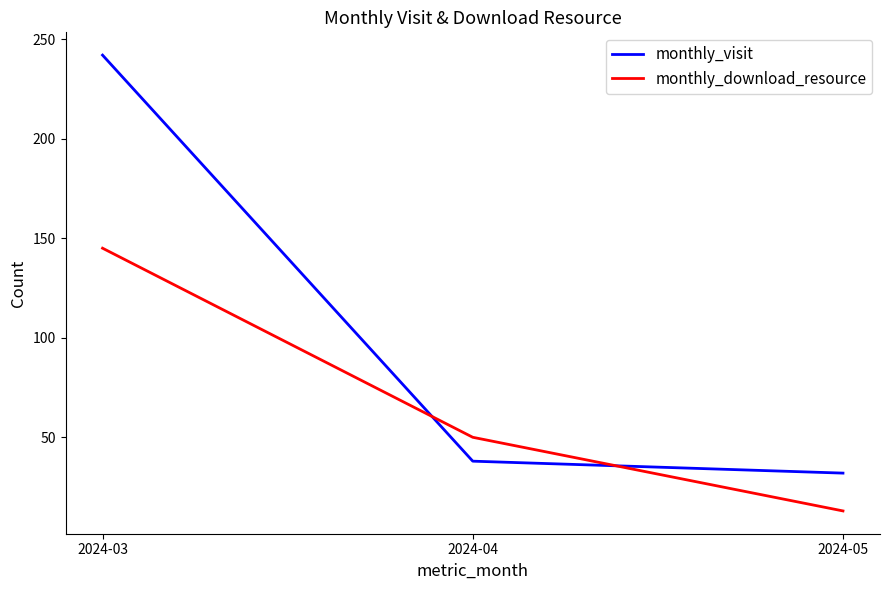

Which series has the largest total across all categories?

monthly_visit